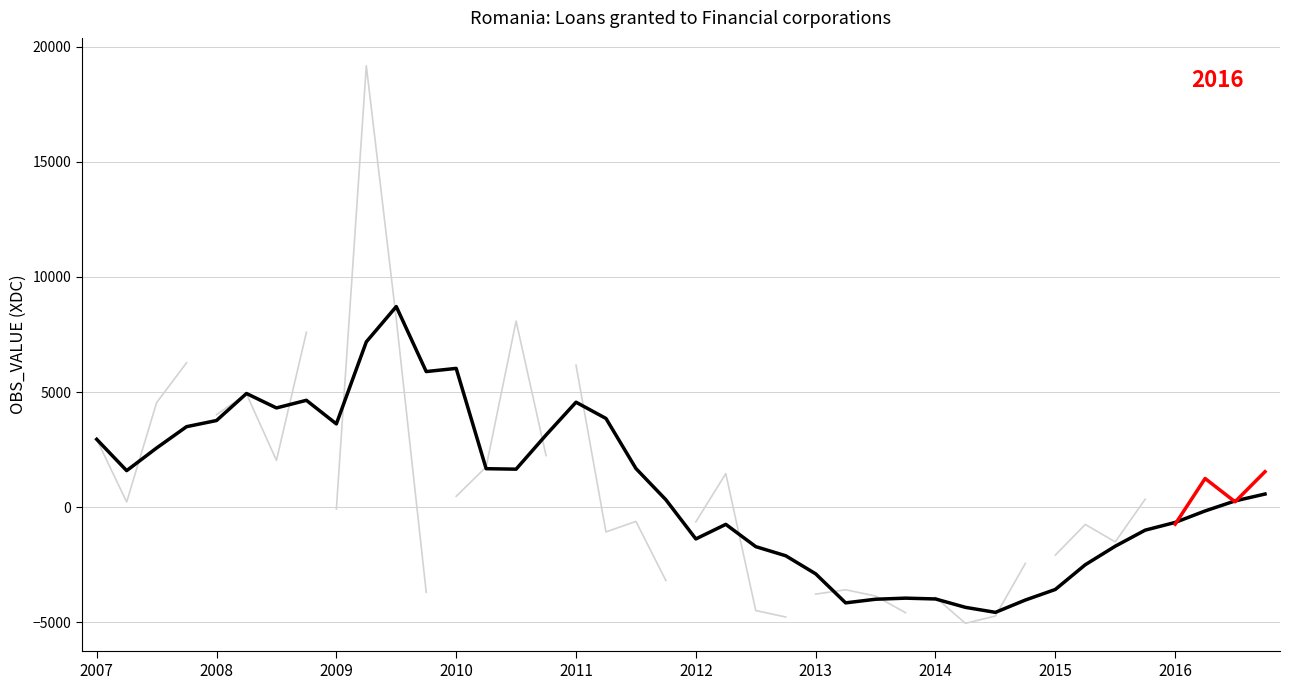

Does the chart display data point markers on the line(s)?

No